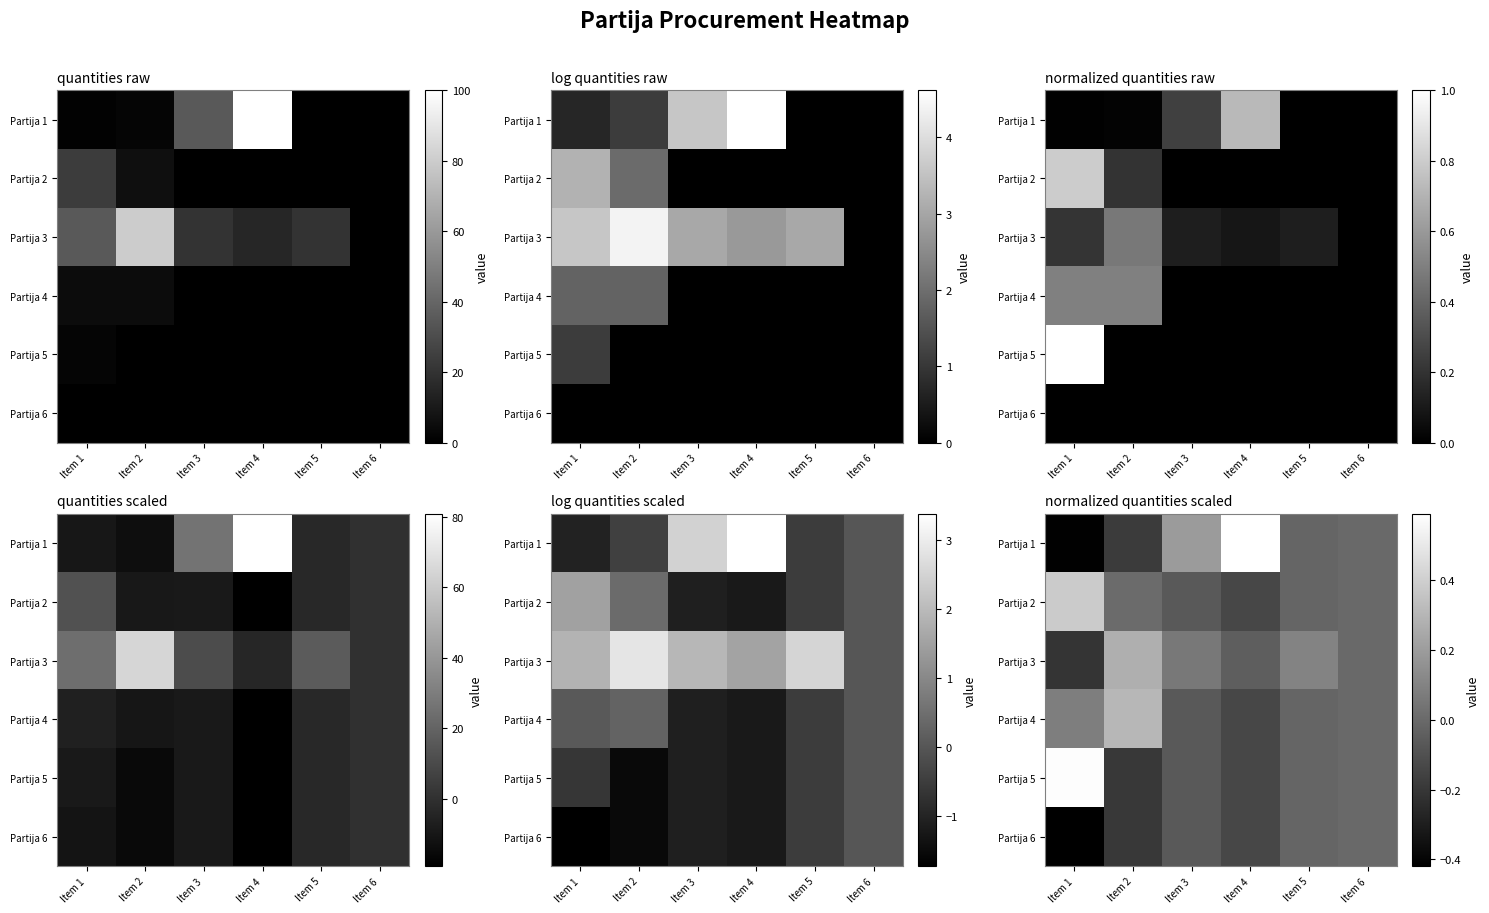

Which has a higher value, Item 6 or Item 1?

Item 6